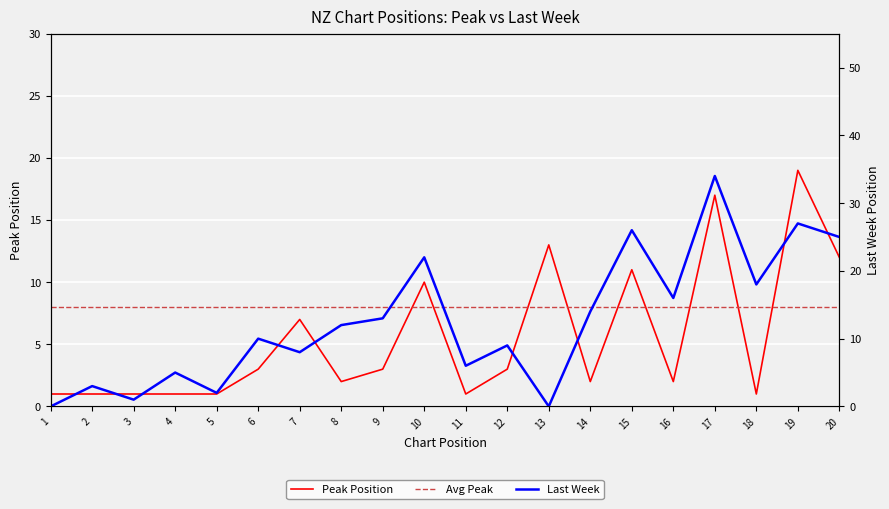

After their last crossing, which series has the higher values: Peak Position or Last Week?

Last Week